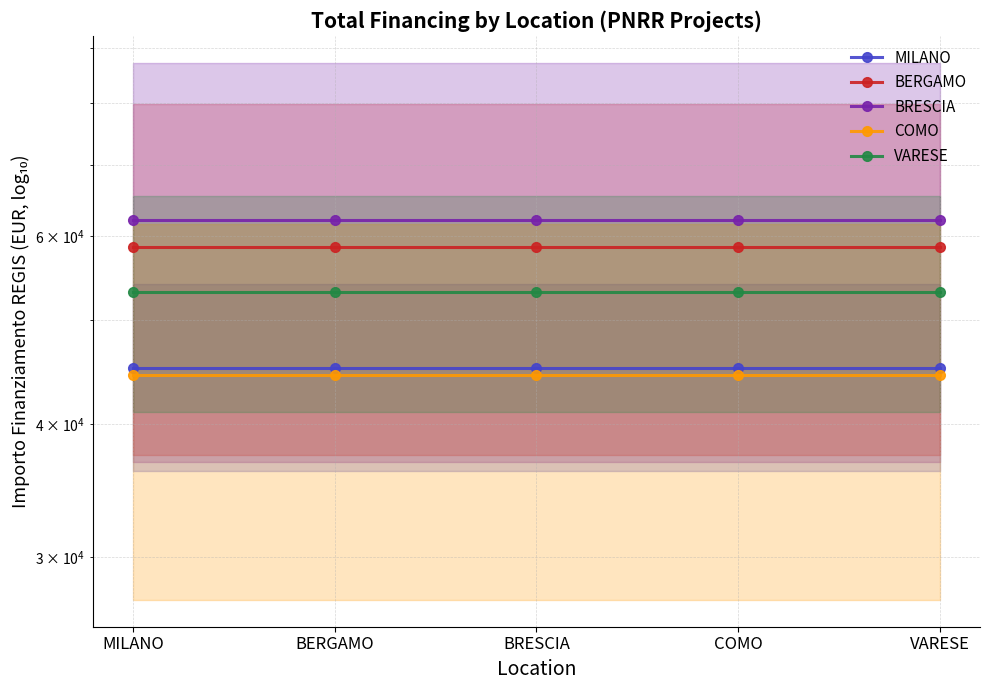

True or false: COMO and BERGAMO intersect in this chart.

False